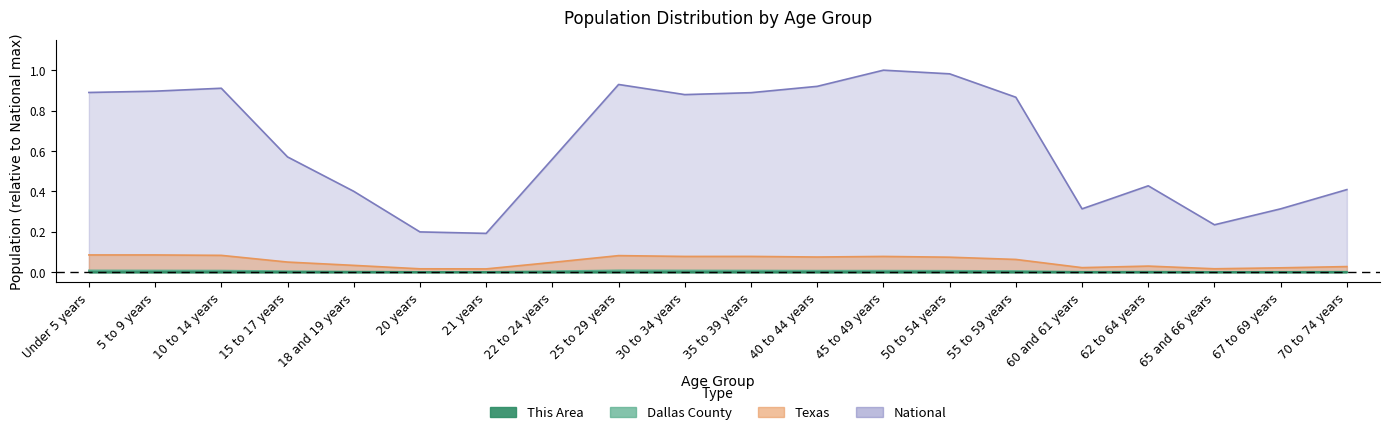

Rank the series by their maximum value, from highest to lowest.

National, Texas, Dallas County, This Area